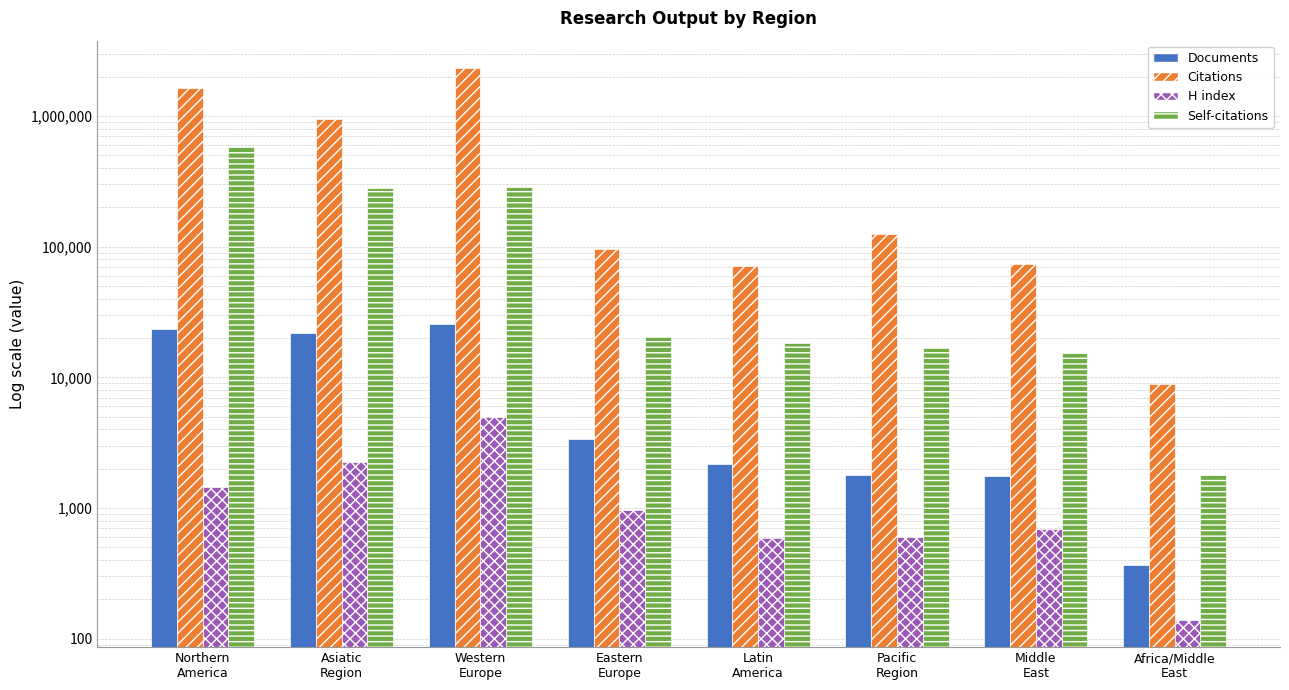

How many series are shown in this chart?

4